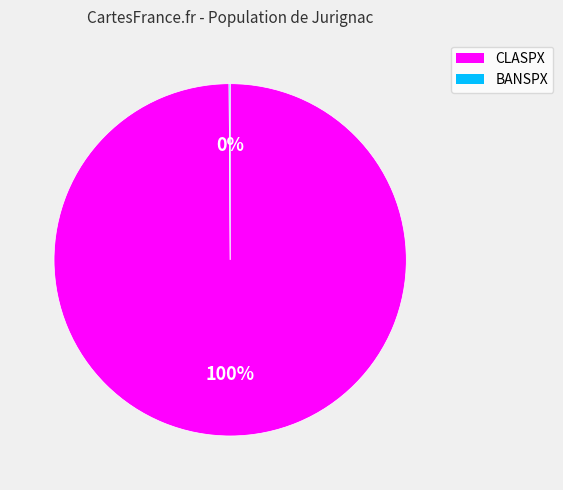

The CLASPX slice represents 100% of the pie. True or false?

True